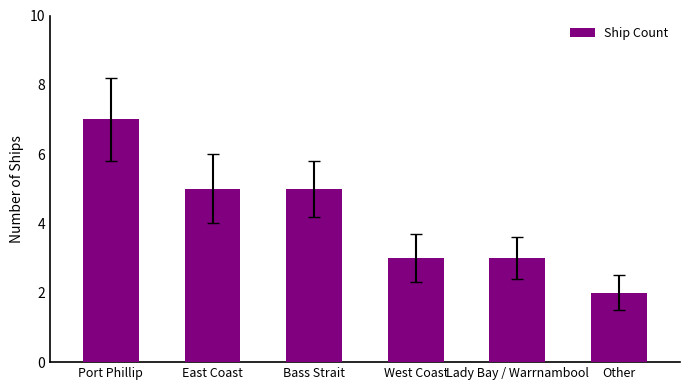

What is the sum of all values?

25